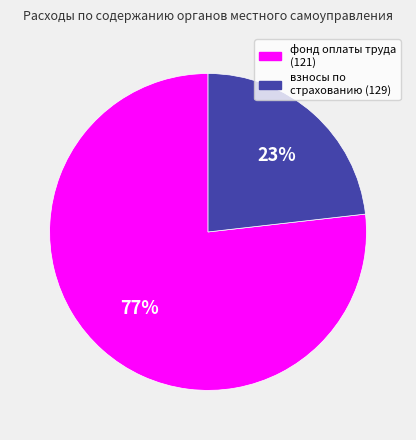

Does фонд оплаты труда (121) represent more than half of the total?

Yes